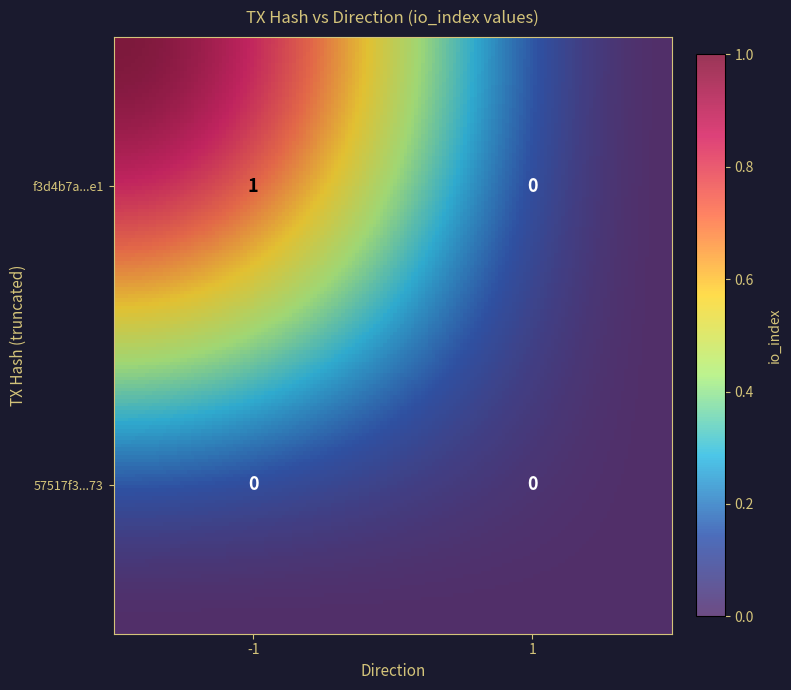

Reading left to right, list all the values displayed in this chart.

f3d4b7a38cc2236ede12ef8feb81485627be4e1: 1	0
57517f3169773ec4b6c7dcbf60e995c1f293373: 0	0